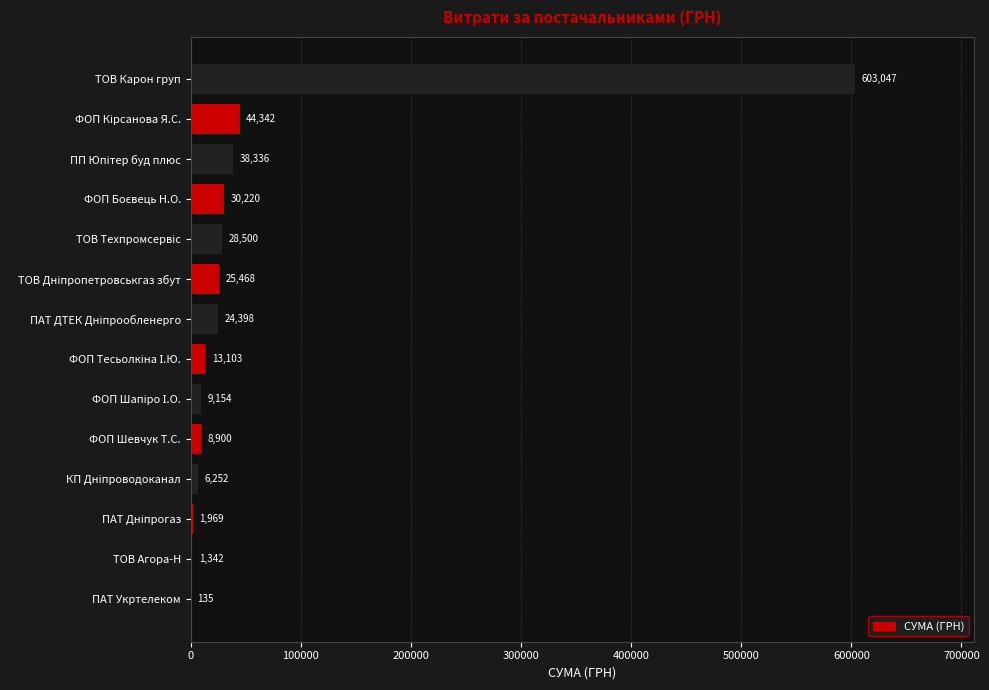

What is the approximate value at ТОВ Карон груп?

603046.7